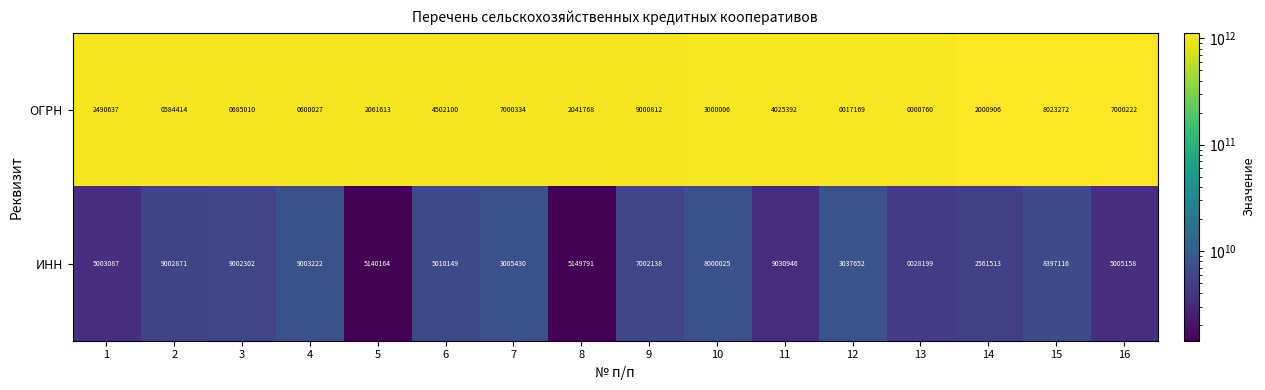

What is the smallest value displayed?

760